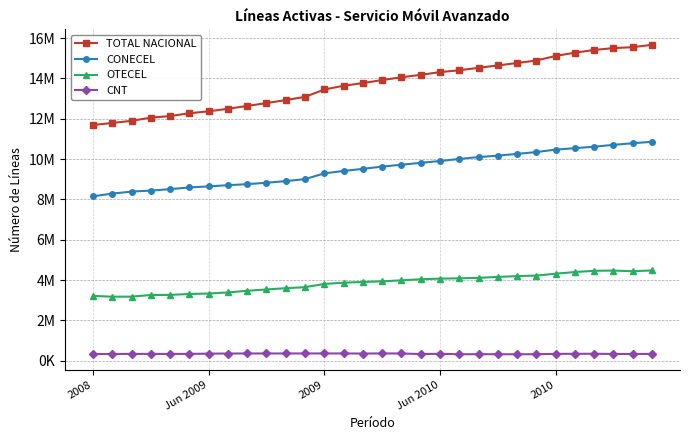

What are all the series names shown in the legend?

TOTAL NACIONAL, CONECEL, OTECEL, CNT